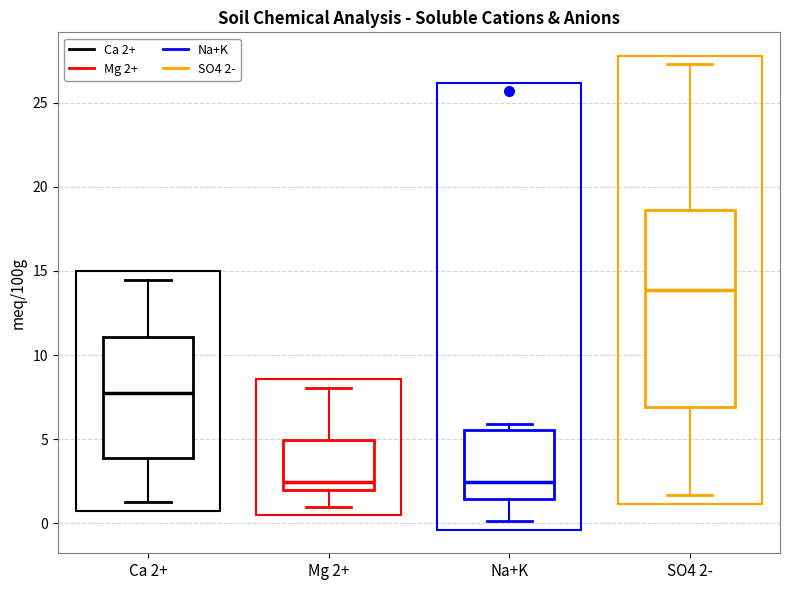

Reading left to right, read every box against the y-axis: the position of its median line, the range the box covers, and the ends of its whiskers. The values are not printed on the chart, so give them approximately, as read against the axis.

Ca 2+: median 7.5, box 4.0 to 11.0, whiskers 1.0 to 14.5
Mg 2+: median 2.5, box 2.0 to 5.0, whiskers 1.0 to 8.0
Na+K: median 2.5, box 1.5 to 5.5, whiskers 0.0 to 6.0
SO4 2-: median 14.0, box 7.0 to 18.5, whiskers 1.5 to 27.5